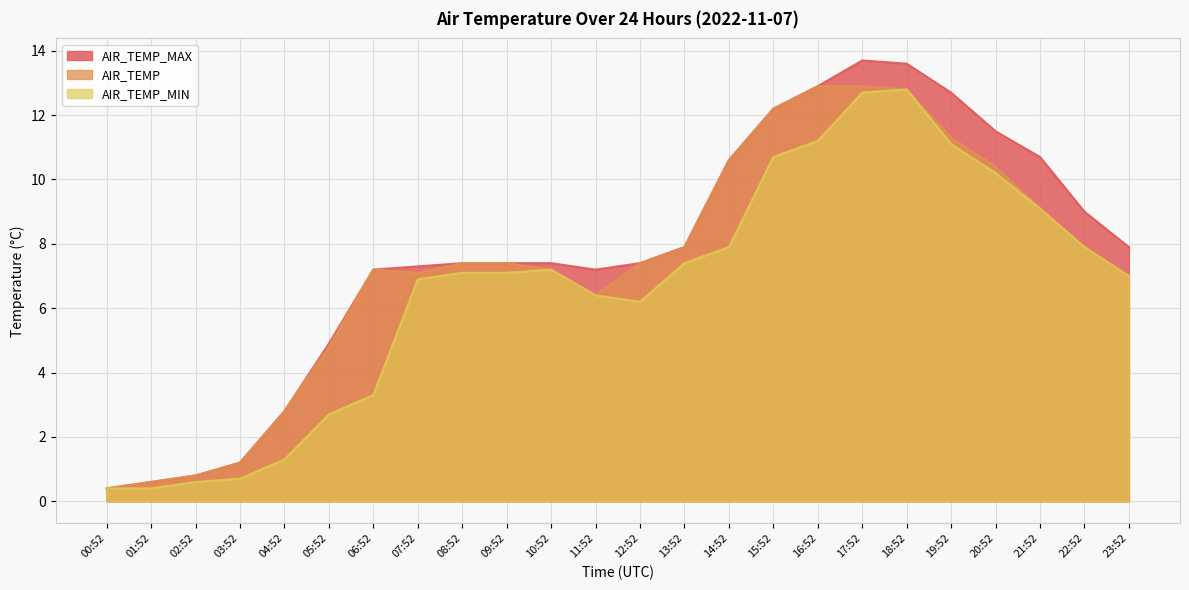

How many lines are shown in the chart?

3